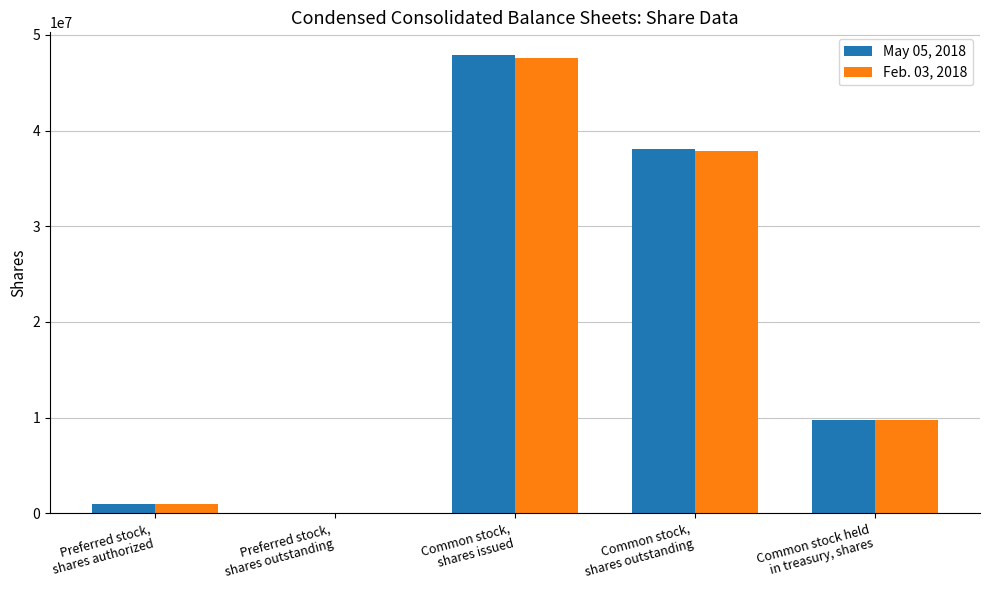

Count the number of data series in this chart.

2